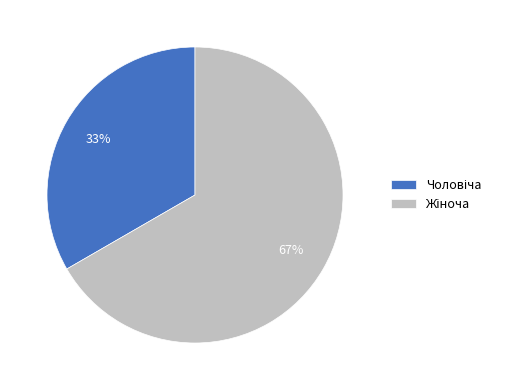

To the nearest percent, what is the average slice percentage?

50%